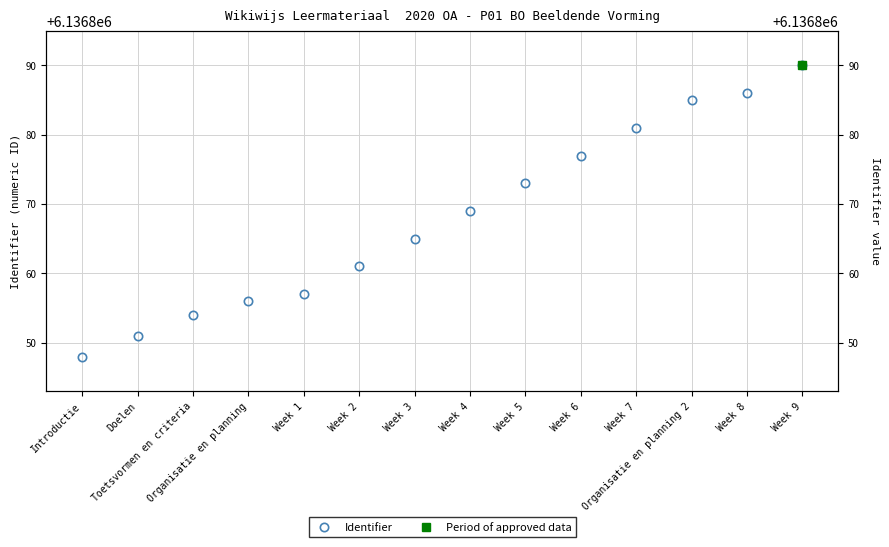

What position from the right is Week 9?

1